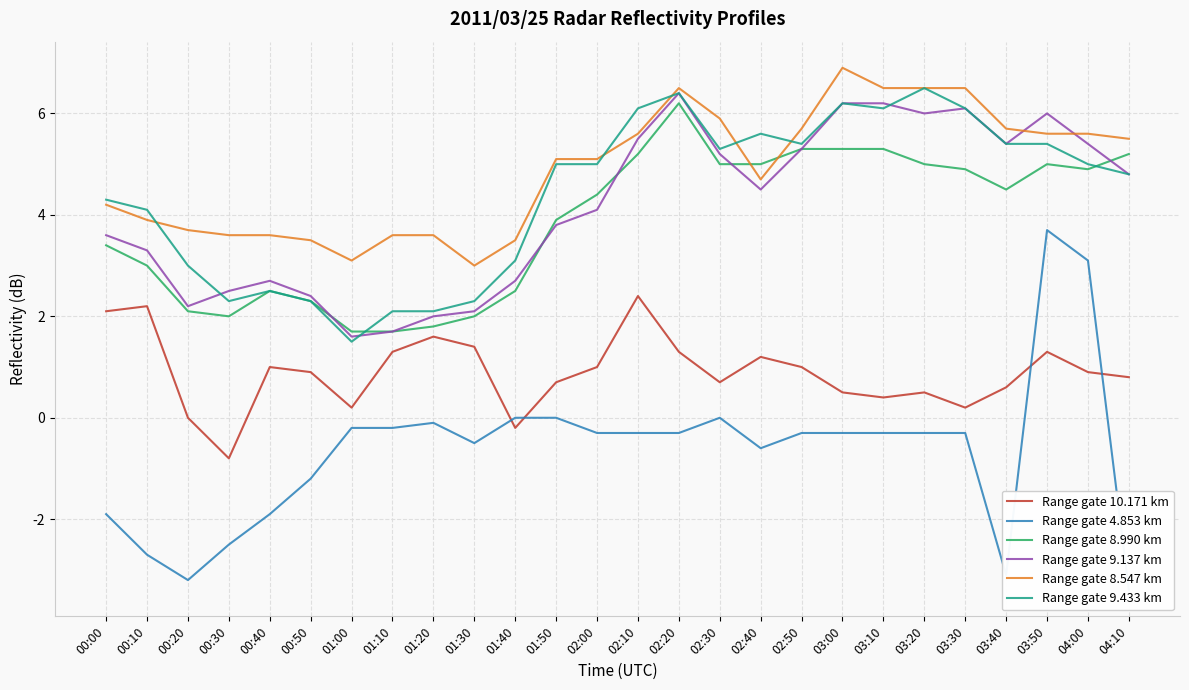

Where is the first local minimum for Range gate 4.853 km?

00:20